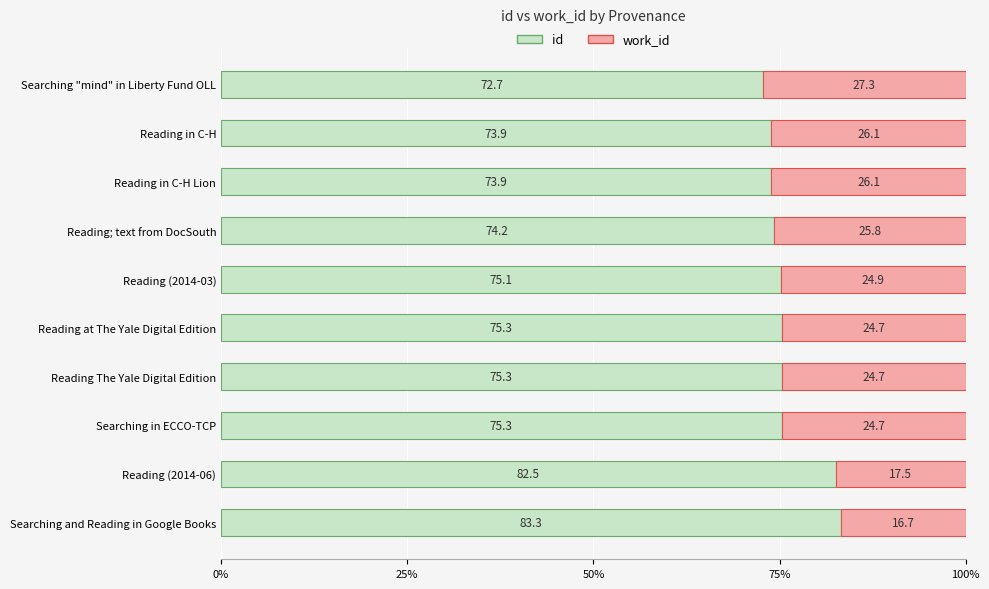

The id series shows 27.2 at Reading at The Yale Digital Edition. True or false?

False